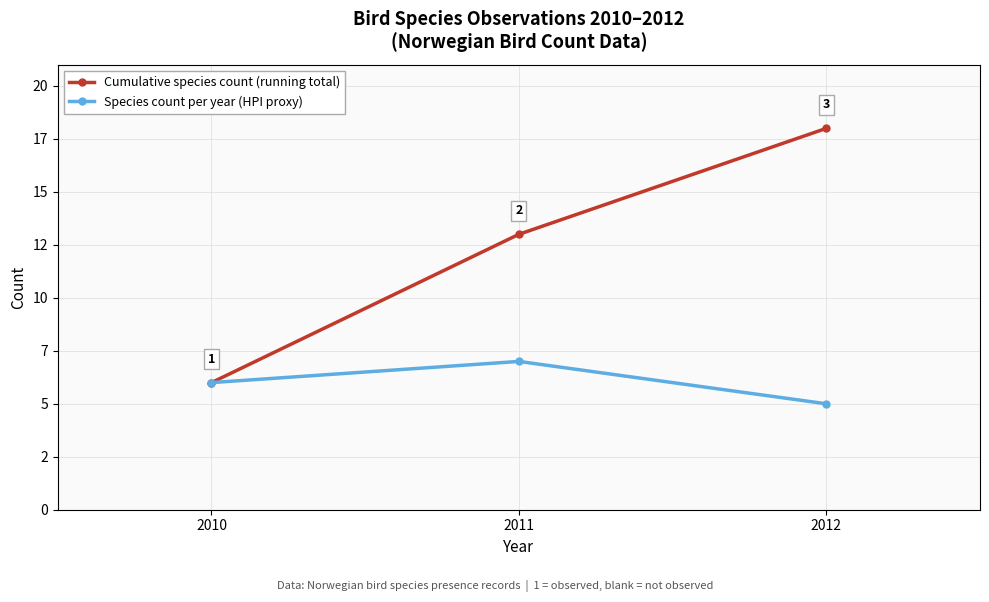

Read the Cumulative species count (running total) value at 2010, to the nearest 10.

10